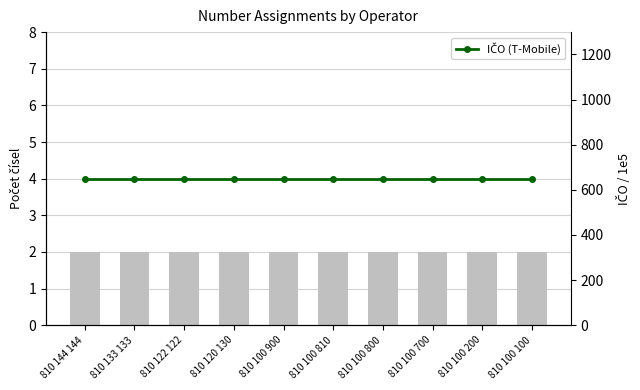

What is the average value of the Počet čísel series?

2.0